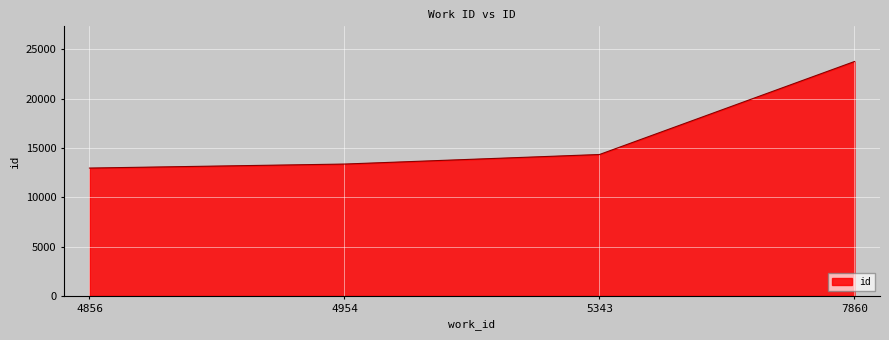

How many lines are shown in the chart?

1